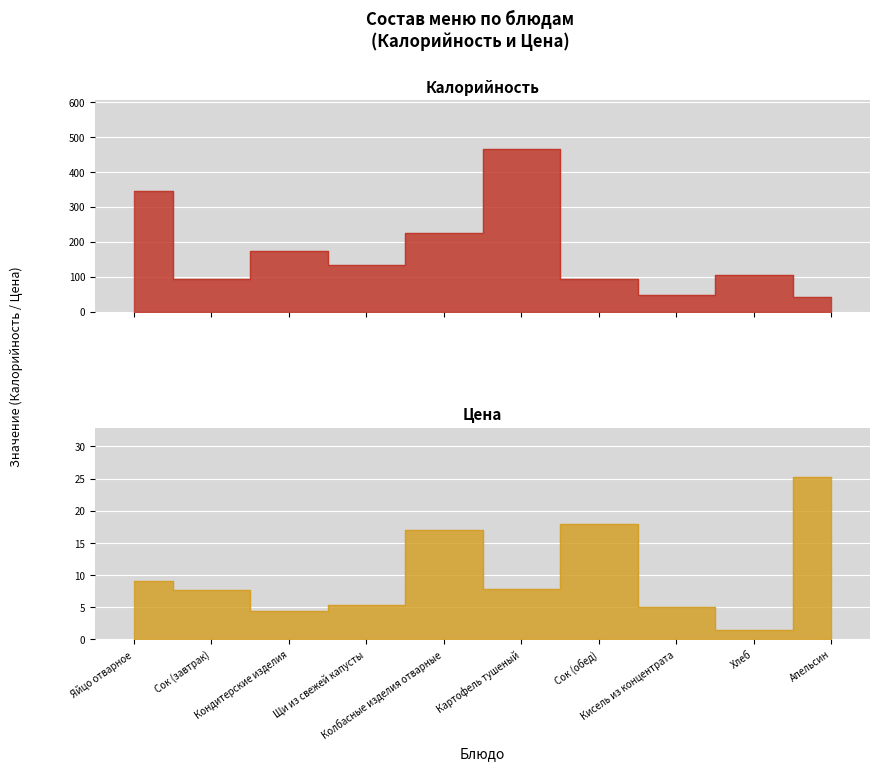

What is the label of the 1st point from the left?

Яйцо отварное